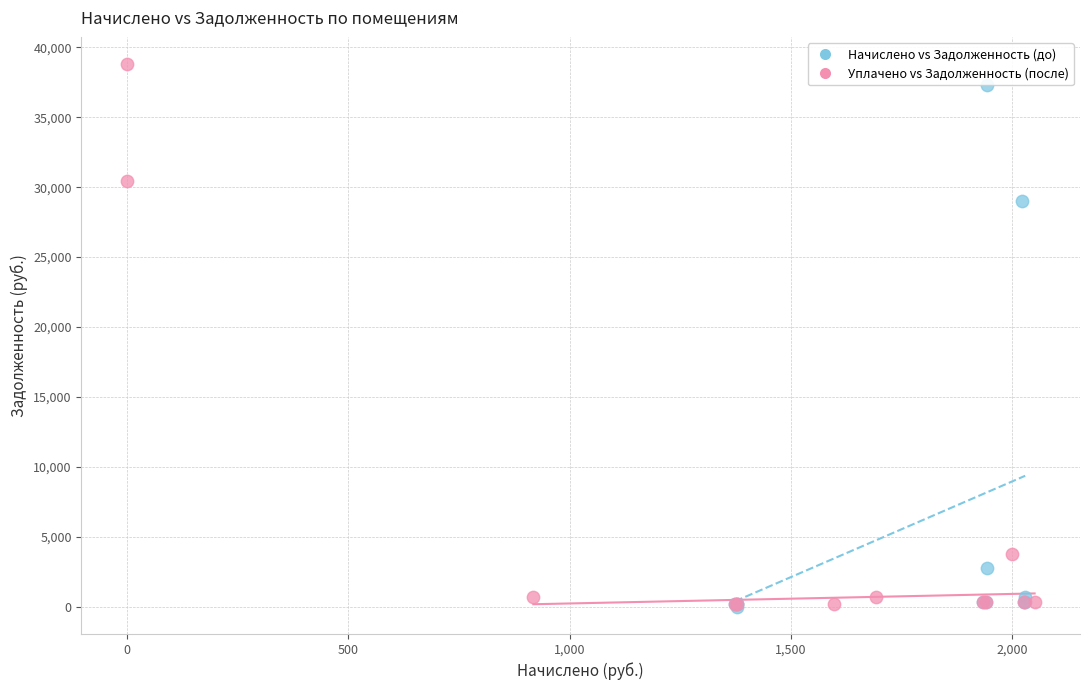

Which series has the largest Y range (max minus min)?

Уплачено vs Задолженность (после)